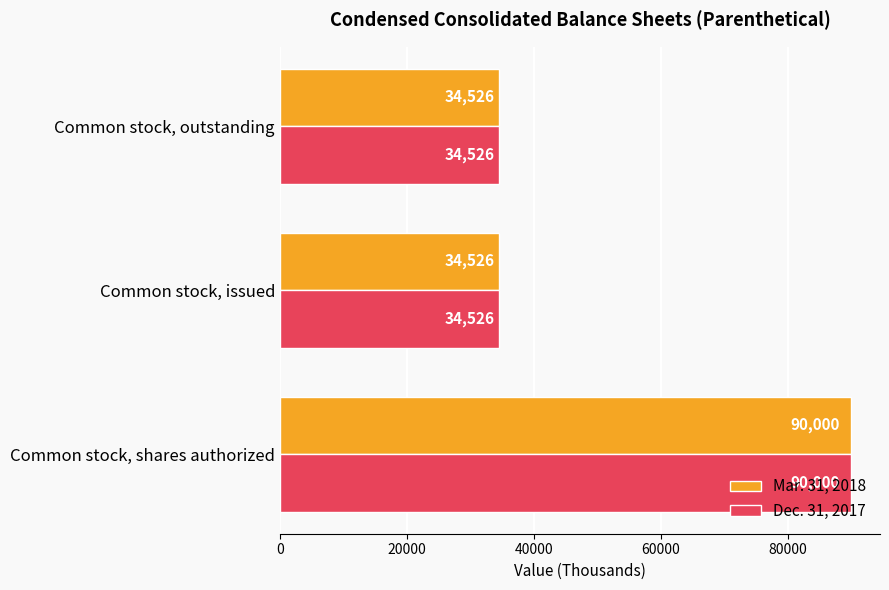

Is the value of Mar. 31, 2018 at Common stock, issued greater than the value of Dec. 31, 2017 at Common stock, shares authorized?

No